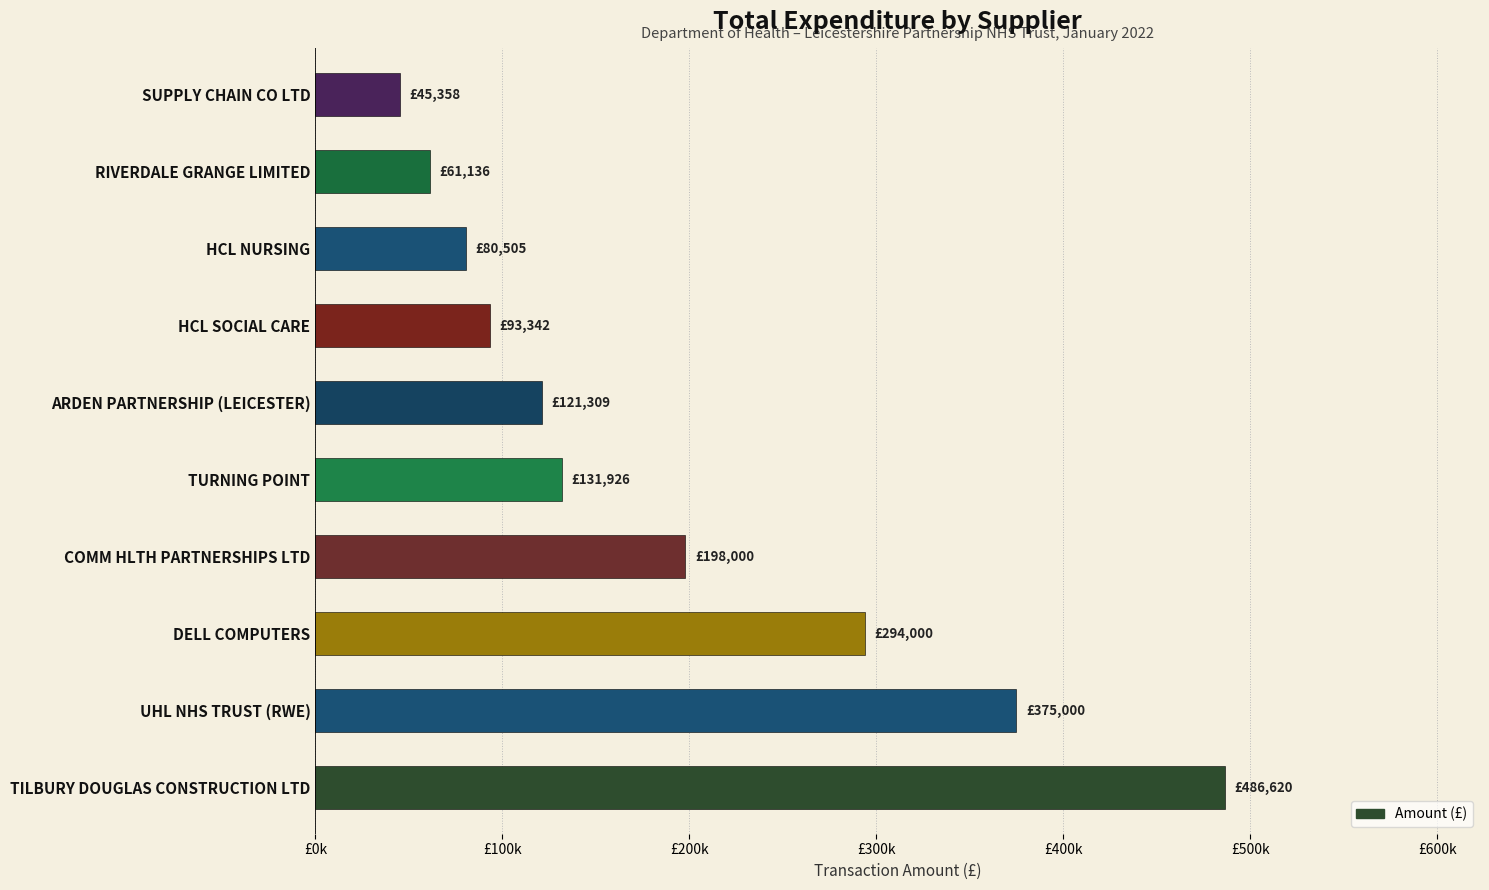

Which category has the lowest value across all series?

SUPPLY CHAIN CO LTD